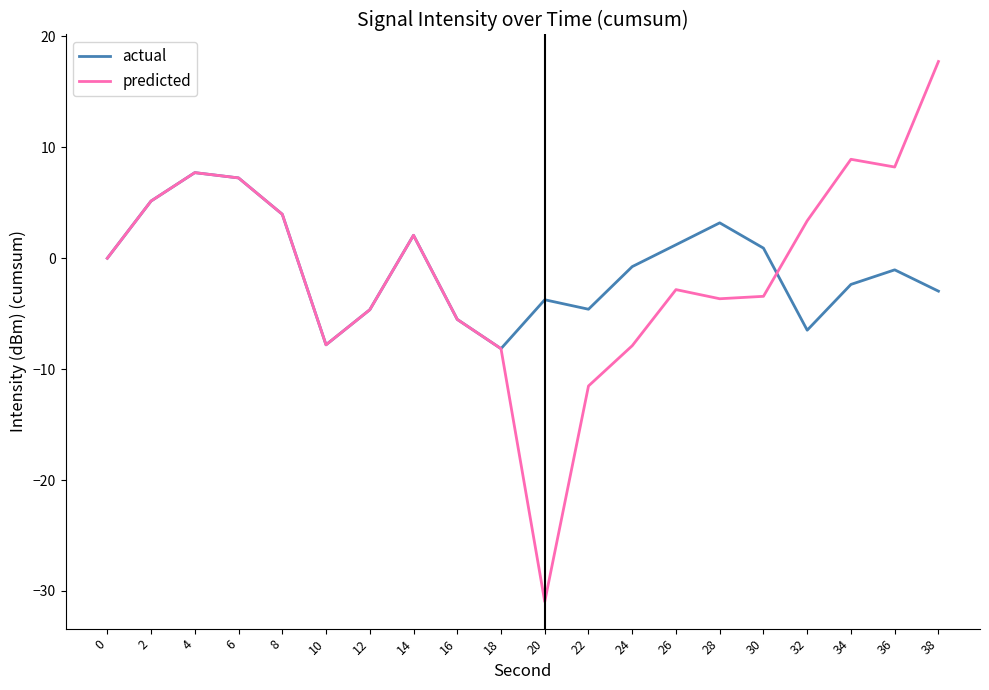

Does the chart display data point markers on the line(s)?

No